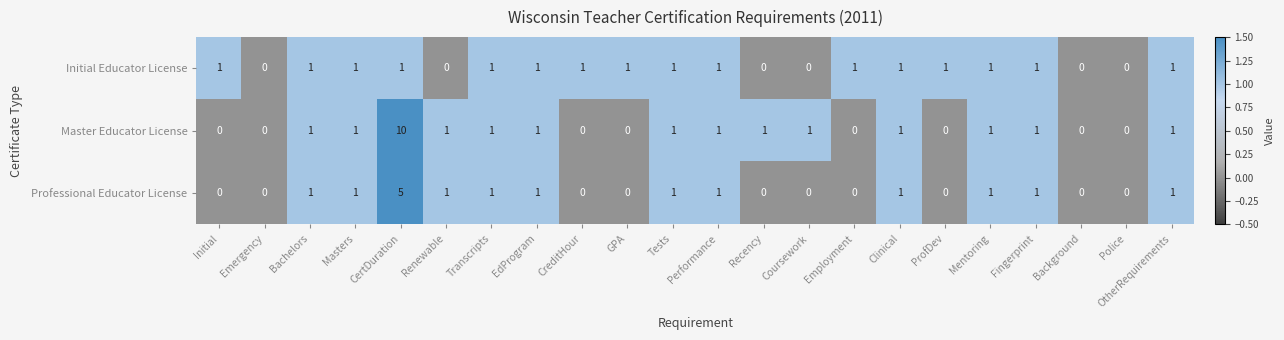

What is the maximum value shown in the chart?

10